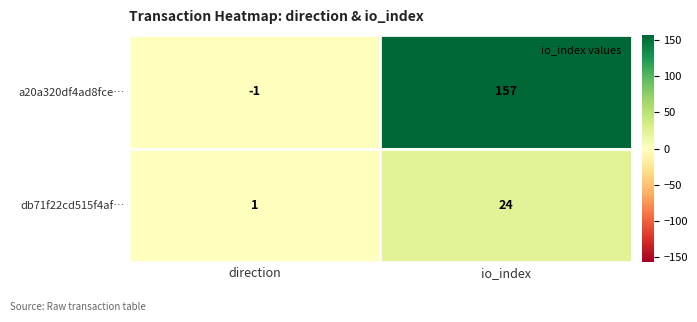

The a20a320df4ad8fce… series shows 0 at direction. True or false?

False